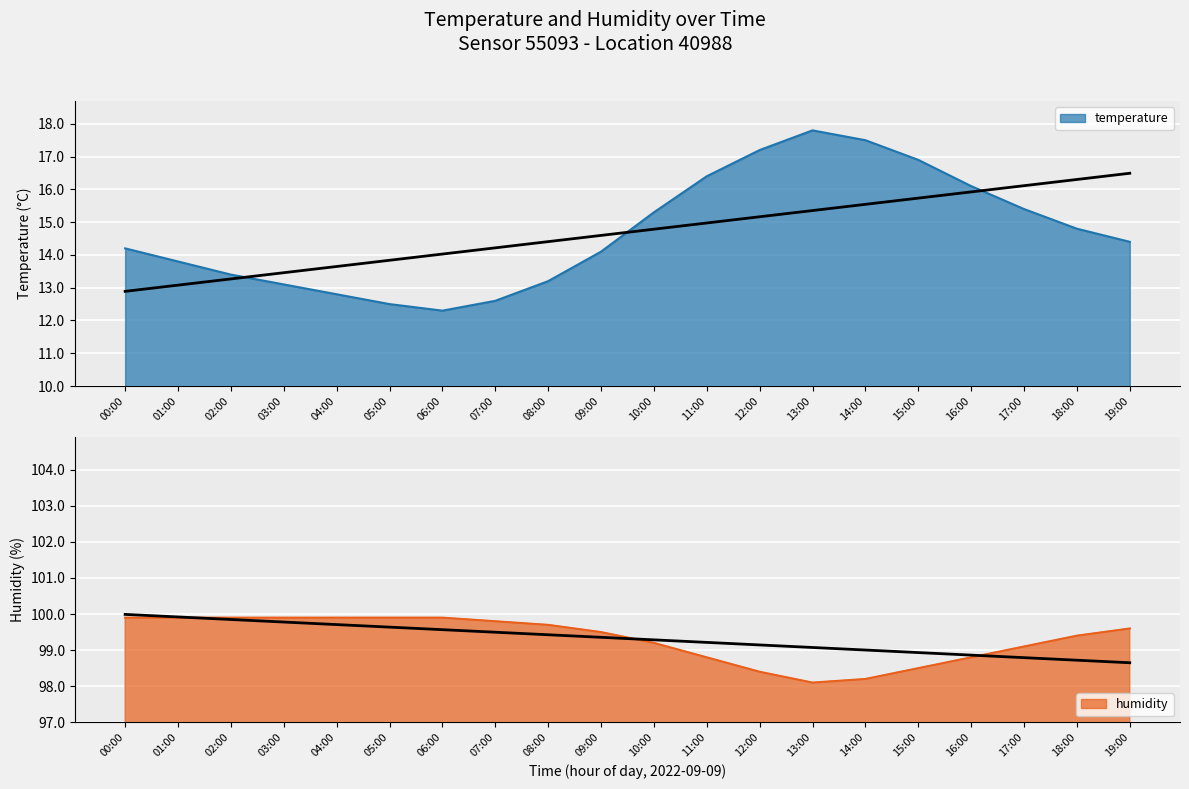

How many values in the humidity series exceed 99?

14